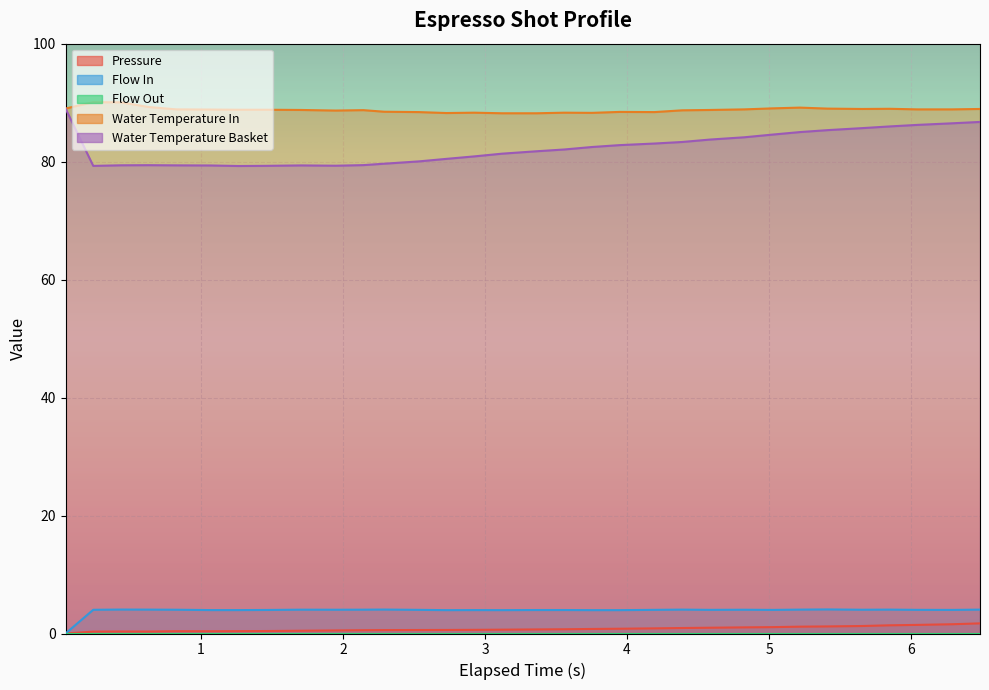

What is the sum of all pressure values?

24.8